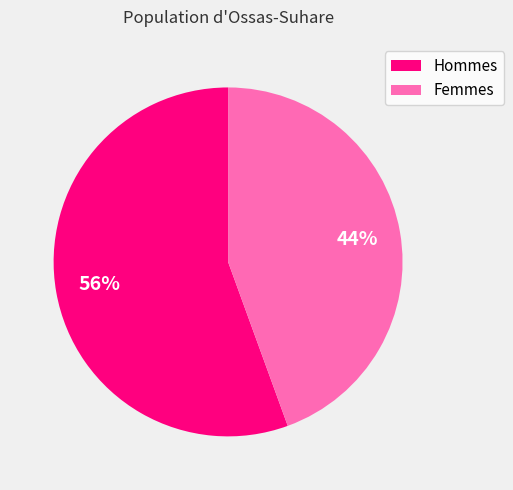

Do Hommes and Femmes together represent more than half of the pie?

Yes